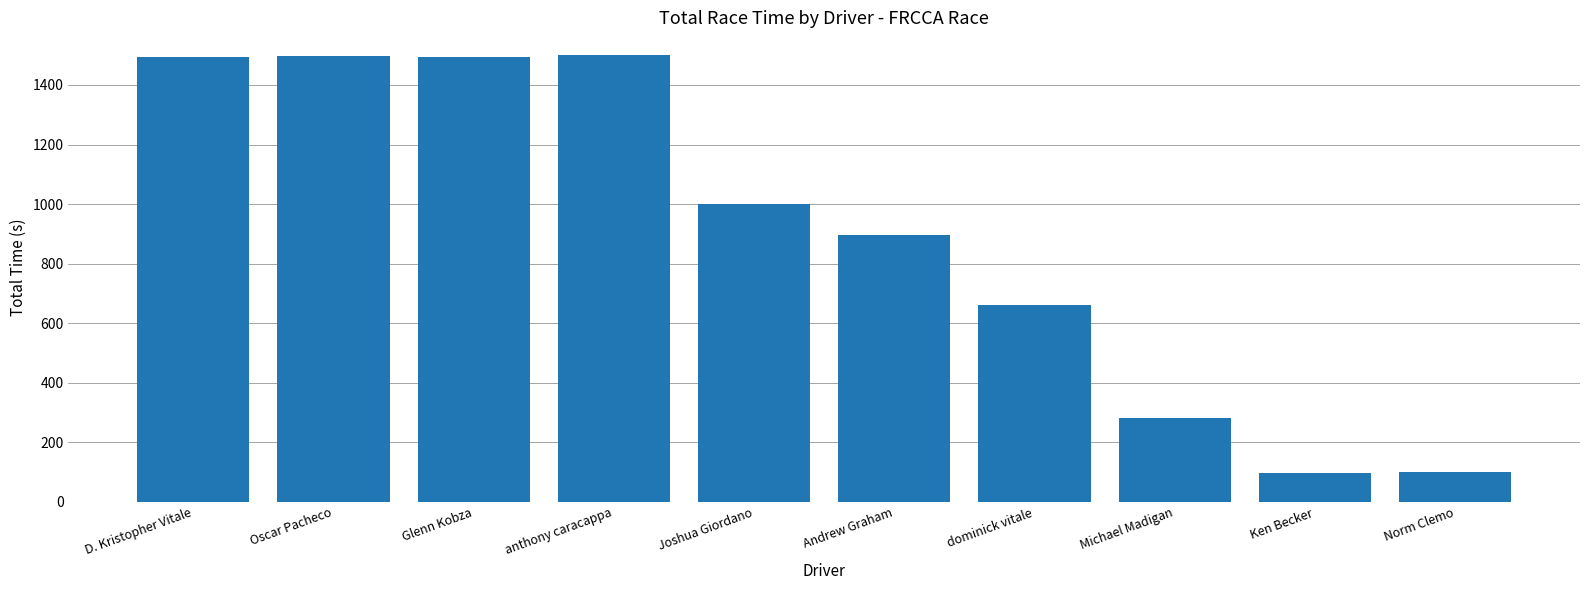

What is the smallest value displayed?

98.8